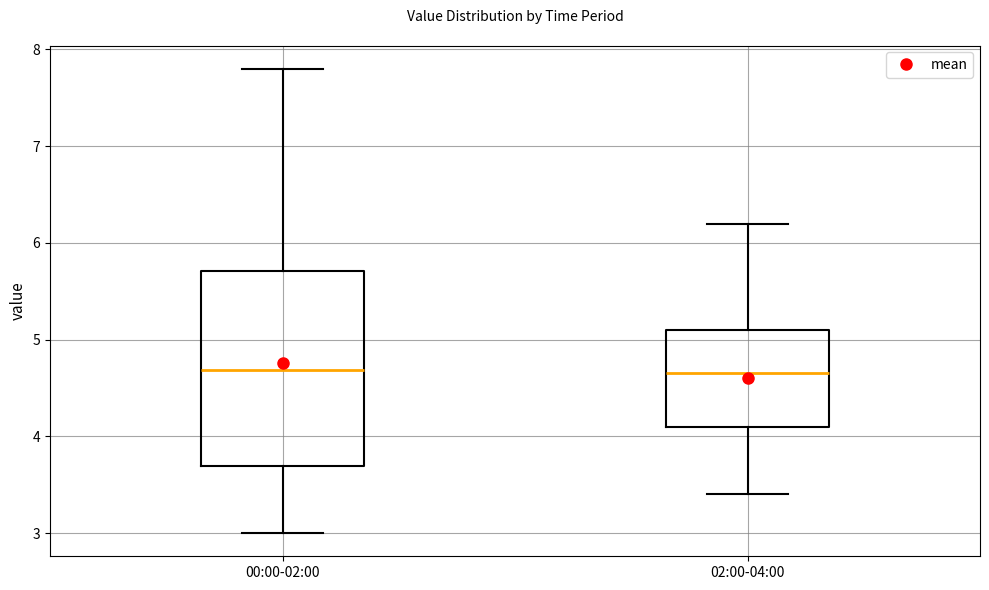

Reading left to right, transcribe this box plot: for each box, give where its median line is, the range the box spans, and where its two whiskers end, as read against the y-axis. The values are not printed on the chart, so give them approximately, as read against the axis.

00:00-02:00: median 4.7, box 3.7 to 5.7, whiskers 3.0 to 7.8
02:00-04:00: median 4.7, box 4.1 to 5.1, whiskers 3.4 to 6.2